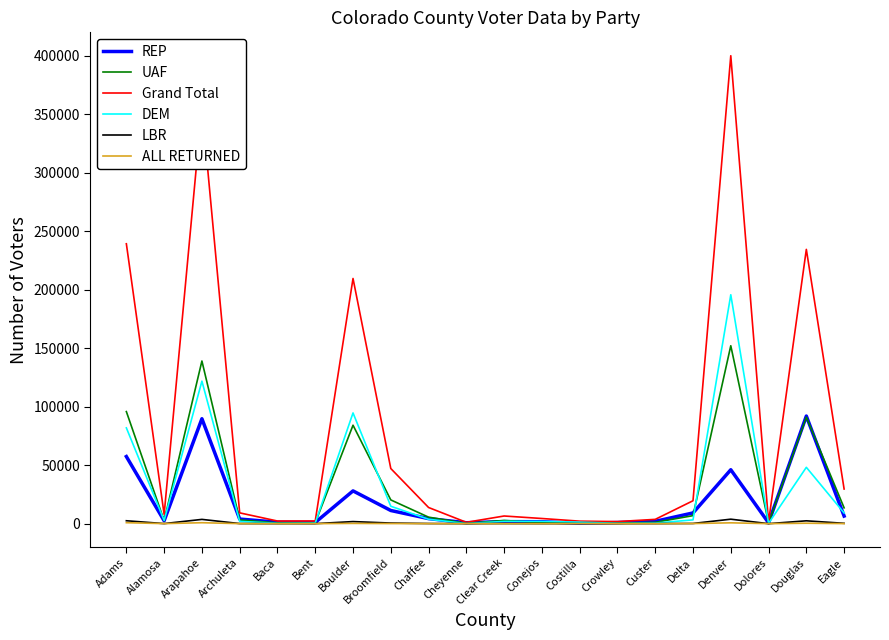

What is the average value of the Grand Total series?

79646